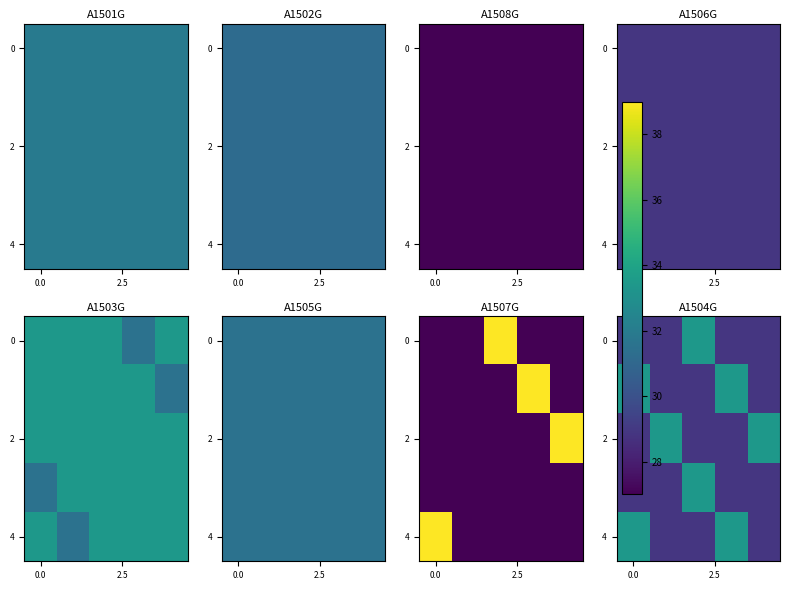

What is the sum of all 0 values?

149.0